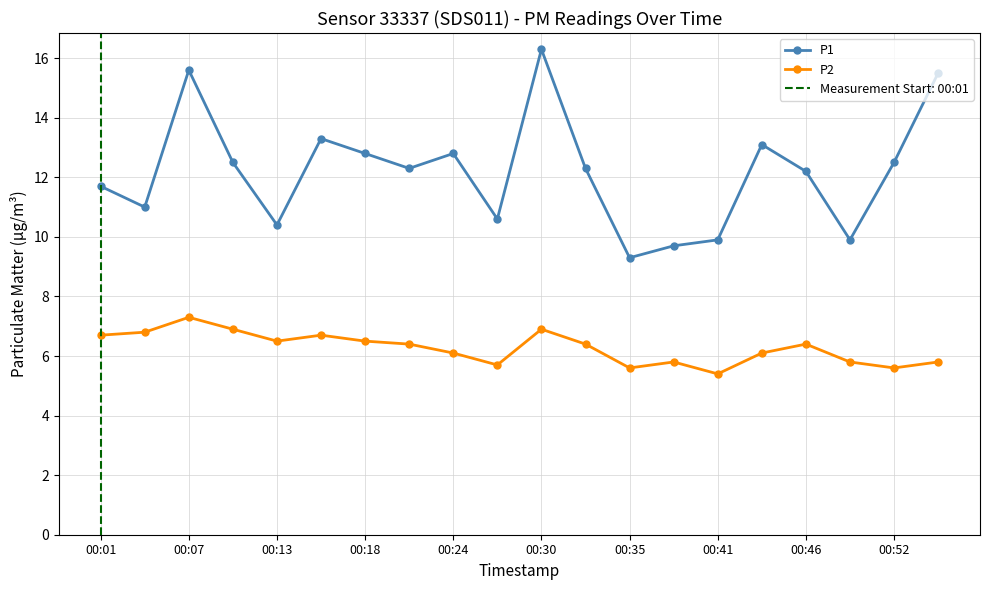

Where does the P1 series first go above 12?

00:07